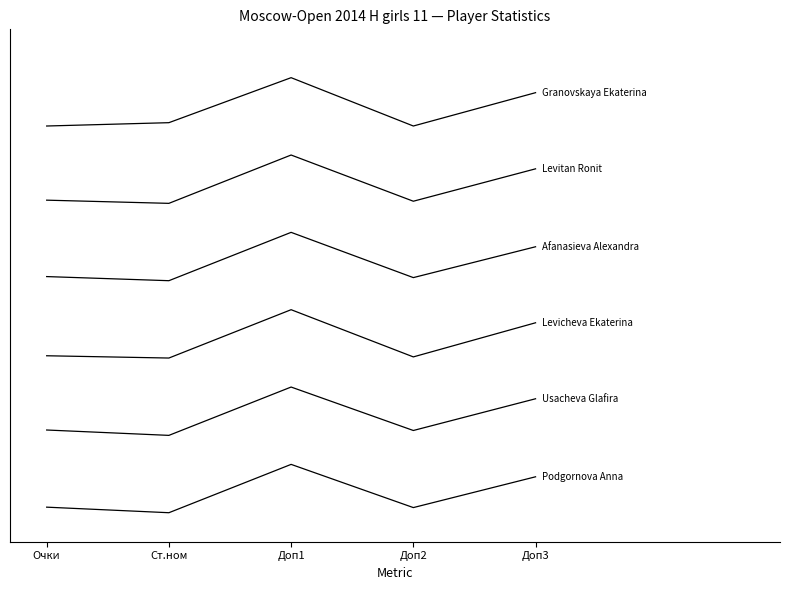

Is this an area chart (filled region under the line)?

No